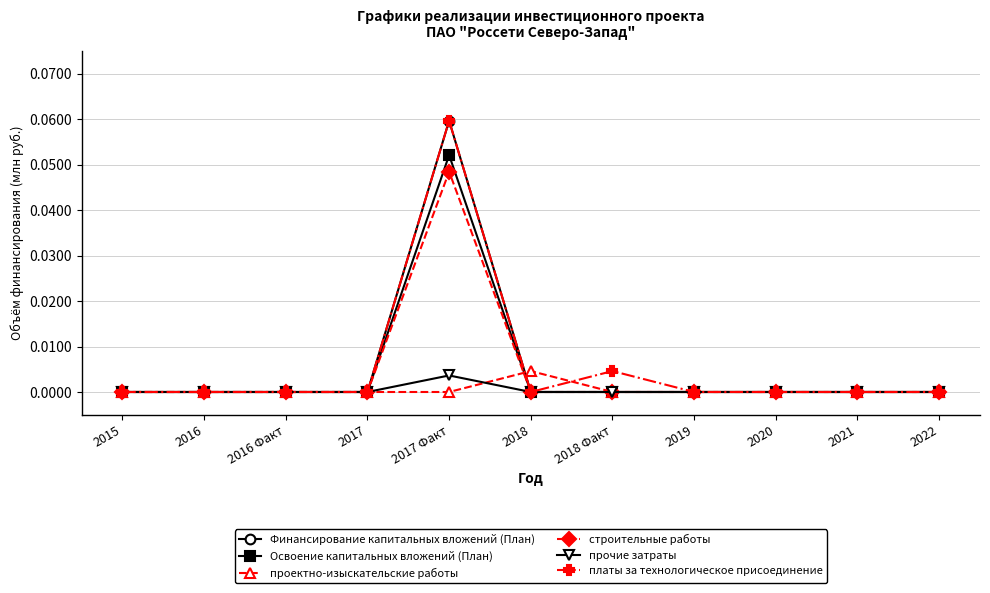

What position from the left is 2018?

6